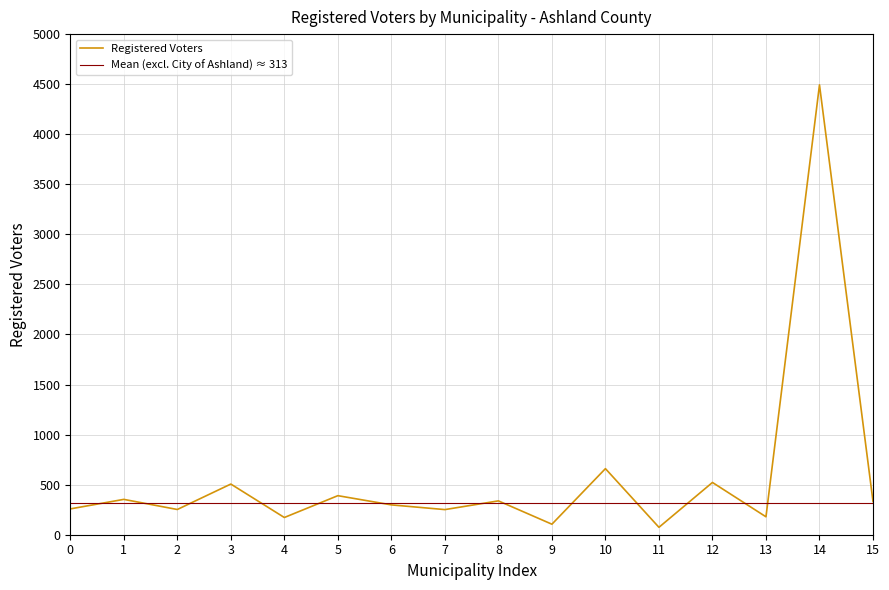

At how many categories does at least one series exceed 1788?

1